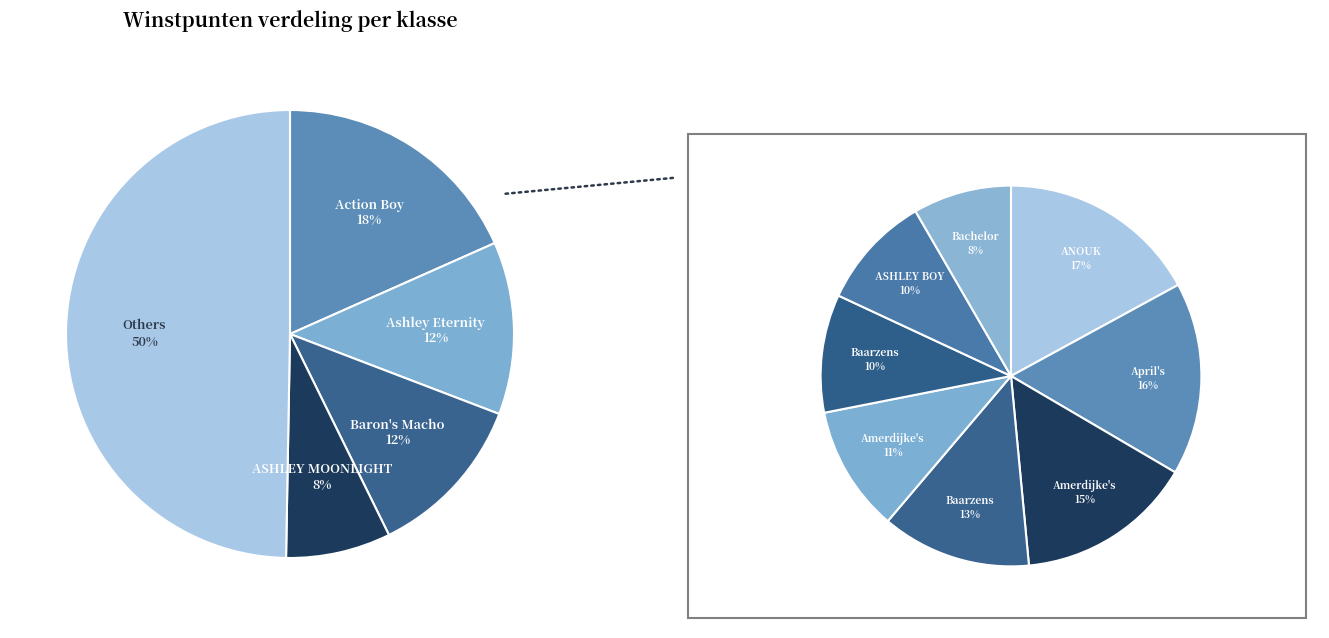

Does any single category account for the majority?

No